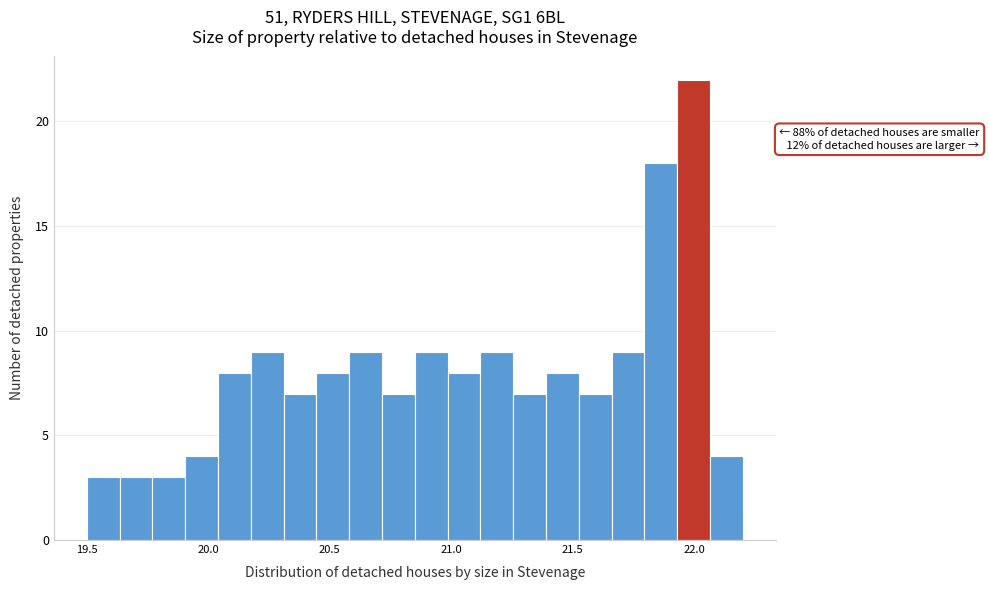

Around what value on the x-axis is the tallest bar? Give the approximate position of its centre, as read against the axis.

22.00